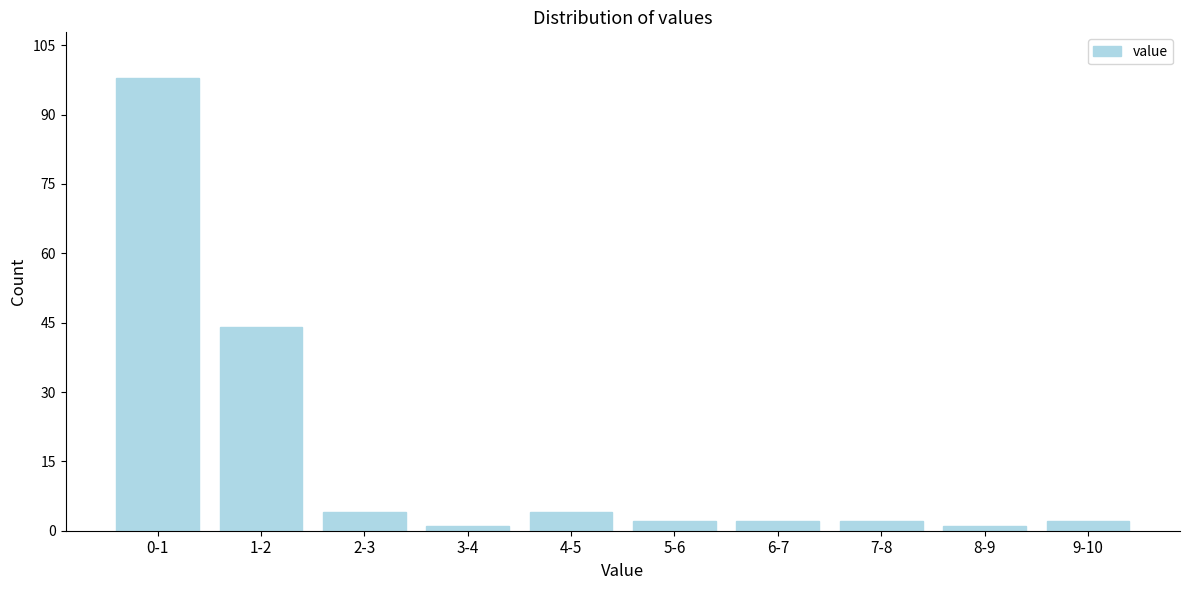

Reading left to right, list all the values displayed in this chart.

0-1=98	1-2=44	2-3=4	3-4=1	4-5=4	5-6=2	6-7=2	7-8=2	8-9=1	9-10=2